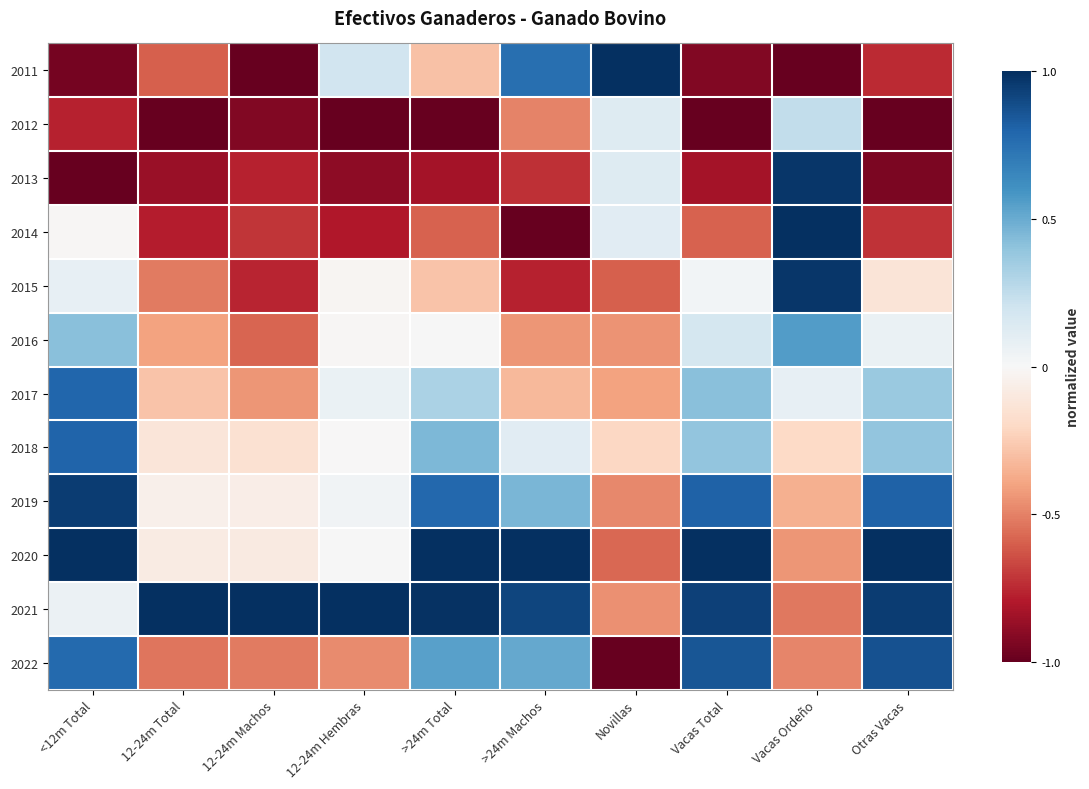

Reading left to right, what are all the values shown in this chart?

2011: <12m Total=-1.0	12-24m Total=-0.6	12-24m Machos=-1.0	12-24m Hembras=0.2	>24m Total=-0.3	>24m Machos=0.8	Novillas=1.0	Vacas Total=-0.9	Vacas Ordeño=-1.0	Otras Vacas=-0.7
2012: <12m Total=-0.8	12-24m Total=-1.0	12-24m Machos=-0.9	12-24m Hembras=-1.0	>24m Total=-1.0	>24m Machos=-0.5	Novillas=0.1	Vacas Total=-1.0	Vacas Ordeño=0.2	Otras Vacas=-1.0
2013: <12m Total=-1.0	12-24m Total=-0.9	12-24m Machos=-0.8	12-24m Hembras=-0.9	>24m Total=-0.8	>24m Machos=-0.7	Novillas=0.1	Vacas Total=-0.8	Vacas Ordeño=1.0	Otras Vacas=-0.9
2014: <12m Total=-0.0	12-24m Total=-0.8	12-24m Machos=-0.7	12-24m Hembras=-0.8	>24m Total=-0.6	>24m Machos=-1.0	Novillas=0.1	Vacas Total=-0.6	Vacas Ordeño=1.0	Otras Vacas=-0.7
2015: <12m Total=0.1	12-24m Total=-0.5	12-24m Machos=-0.8	12-24m Hembras=-0.0	>24m Total=-0.3	>24m Machos=-0.8	Novillas=-0.6	Vacas Total=0.0	Vacas Ordeño=1.0	Otras Vacas=-0.1
2016: <12m Total=0.4	12-24m Total=-0.4	12-24m Machos=-0.6	12-24m Hembras=-0.0	>24m Total=0.0	>24m Machos=-0.4	Novillas=-0.4	Vacas Total=0.2	Vacas Ordeño=0.6	Otras Vacas=0.1
2017: <12m Total=0.8	12-24m Total=-0.3	12-24m Machos=-0.4	12-24m Hembras=0.1	>24m Total=0.3	>24m Machos=-0.3	Novillas=-0.4	Vacas Total=0.4	Vacas Ordeño=0.1	Otras Vacas=0.4
2018: <12m Total=0.8	12-24m Total=-0.1	12-24m Machos=-0.2	12-24m Hembras=-0.0	>24m Total=0.4	>24m Machos=0.1	Novillas=-0.2	Vacas Total=0.4	Vacas Ordeño=-0.2	Otras Vacas=0.4
2019: <12m Total=0.9	12-24m Total=-0.1	12-24m Machos=-0.1	12-24m Hembras=0.0	>24m Total=0.8	>24m Machos=0.5	Novillas=-0.5	Vacas Total=0.8	Vacas Ordeño=-0.4	Otras Vacas=0.8
2020: <12m Total=1.0	12-24m Total=-0.1	12-24m Machos=-0.1	12-24m Hembras=0.0	>24m Total=1.0	>24m Machos=1.0	Novillas=-0.6	Vacas Total=1.0	Vacas Ordeño=-0.4	Otras Vacas=1.0
2021: <12m Total=0.1	12-24m Total=1.0	12-24m Machos=1.0	12-24m Hembras=1.0	>24m Total=1.0	>24m Machos=0.9	Novillas=-0.5	Vacas Total=0.9	Vacas Ordeño=-0.5	Otras Vacas=0.9
2022: <12m Total=0.8	12-24m Total=-0.5	12-24m Machos=-0.5	12-24m Hembras=-0.5	>24m Total=0.5	>24m Machos=0.5	Novillas=-1.0	Vacas Total=0.9	Vacas Ordeño=-0.5	Otras Vacas=0.9